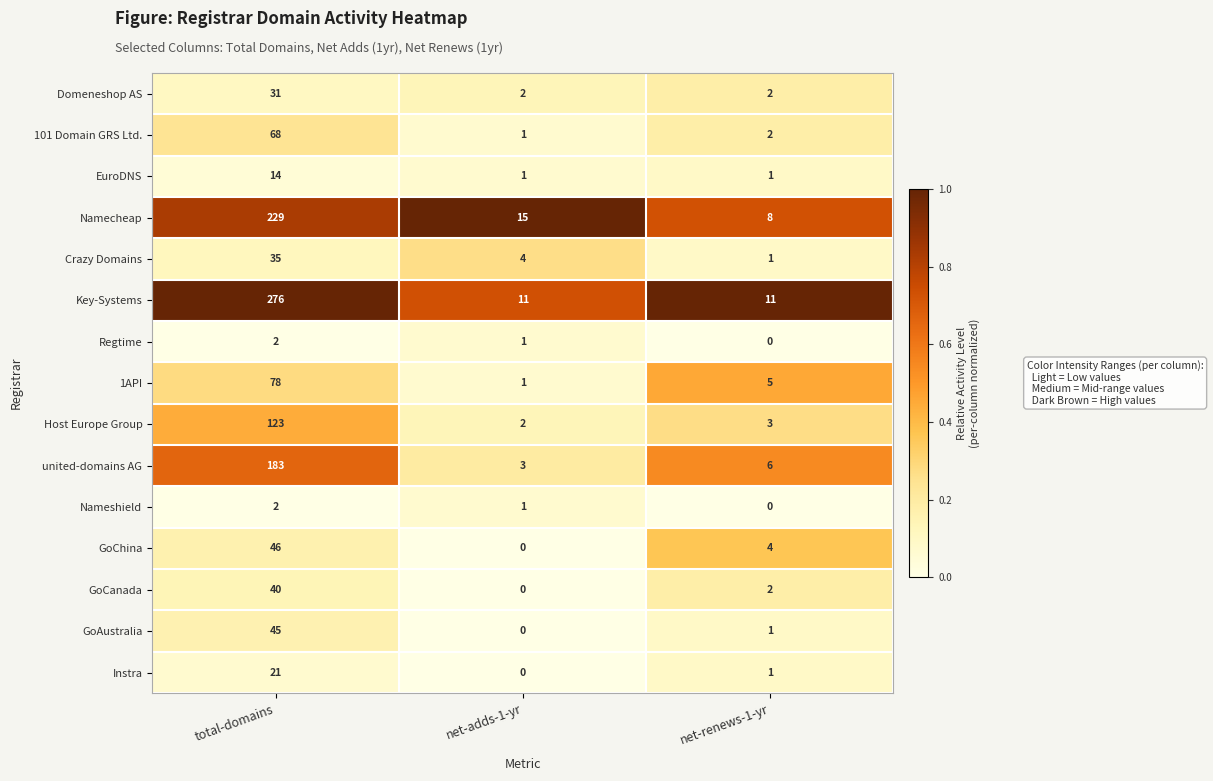

At which category is the sum across all series the highest?

total-domains